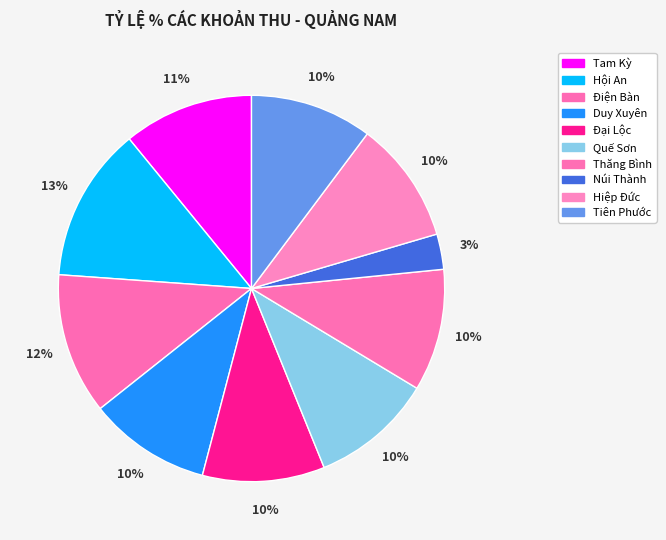

Is it true that Đại Lộc is 10% of the pie?

True